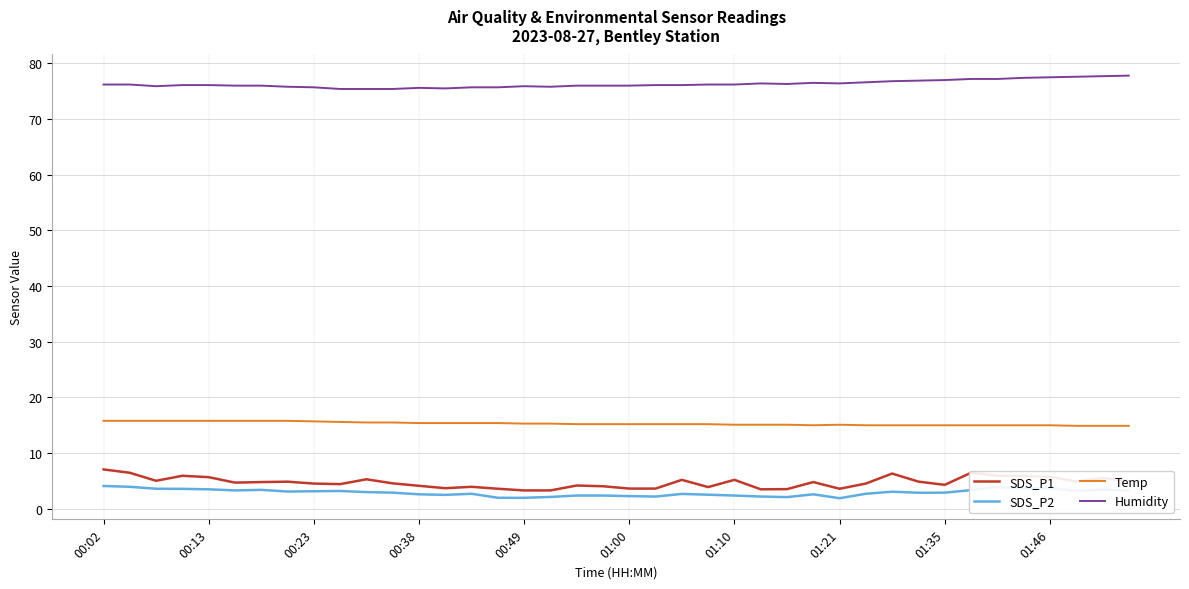

True or false: SDS_P2 and Humidity intersect in this chart.

False